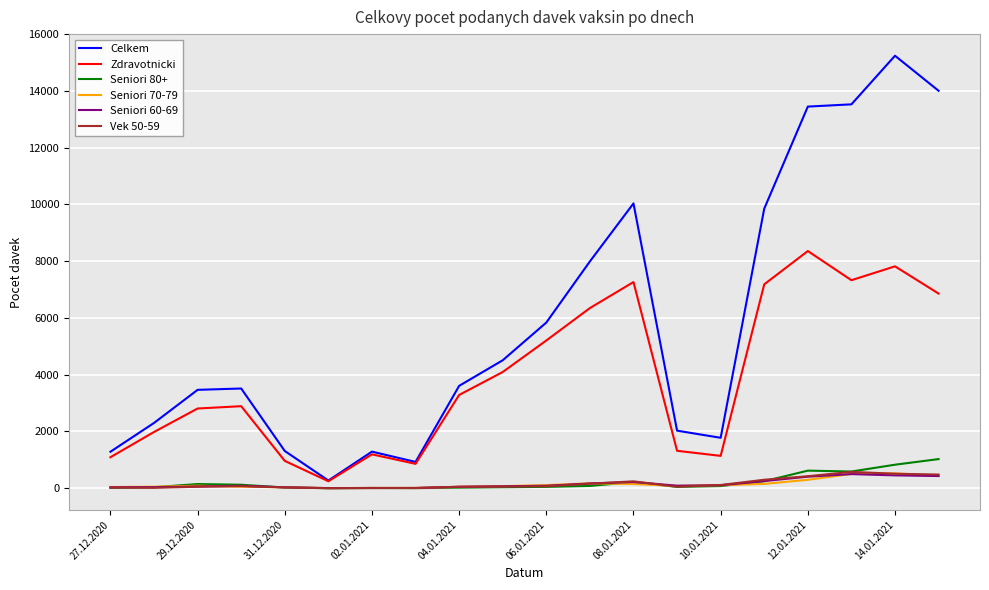

Which series has the largest range (max minus min)?

Celkem